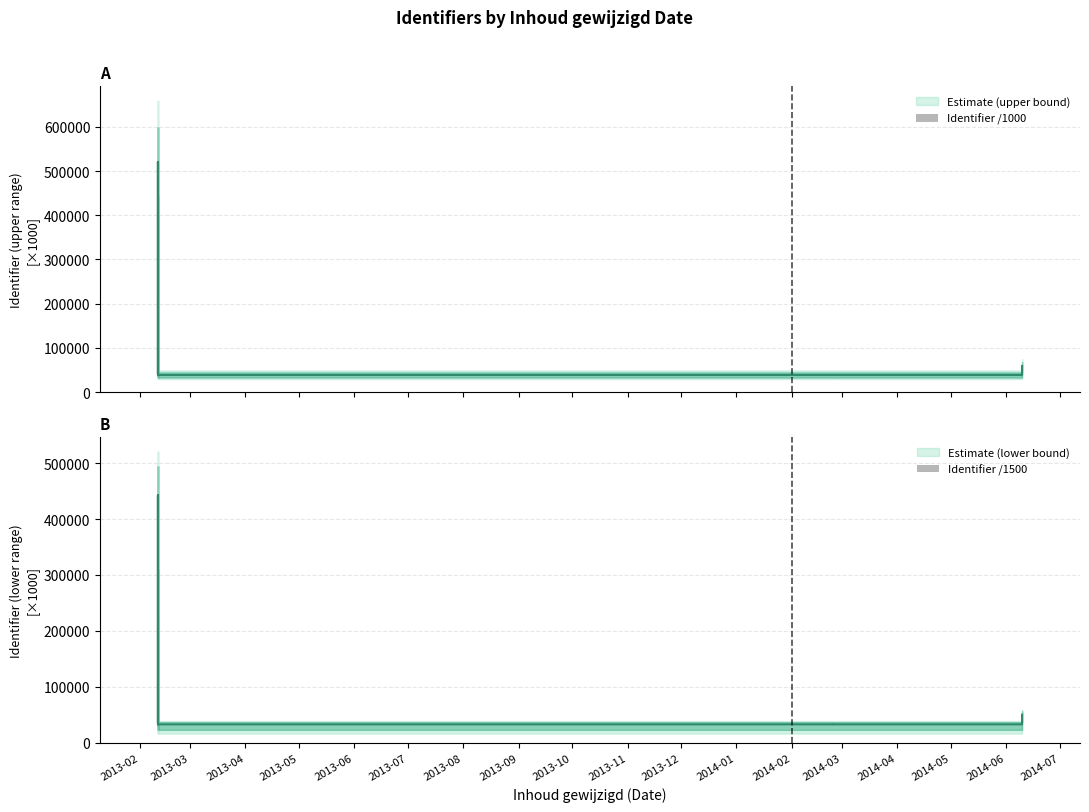

What is the sum of the values at 2014-06-10 and 2013-02-11?

102507